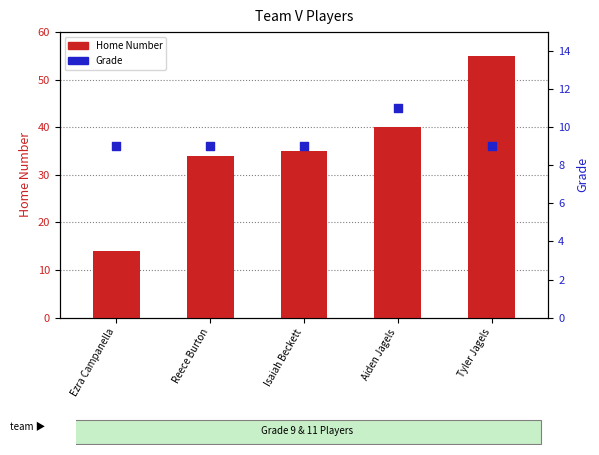

Is the value of Grade at Reece Burton greater than the value of Home Number at Reece Burton?

No